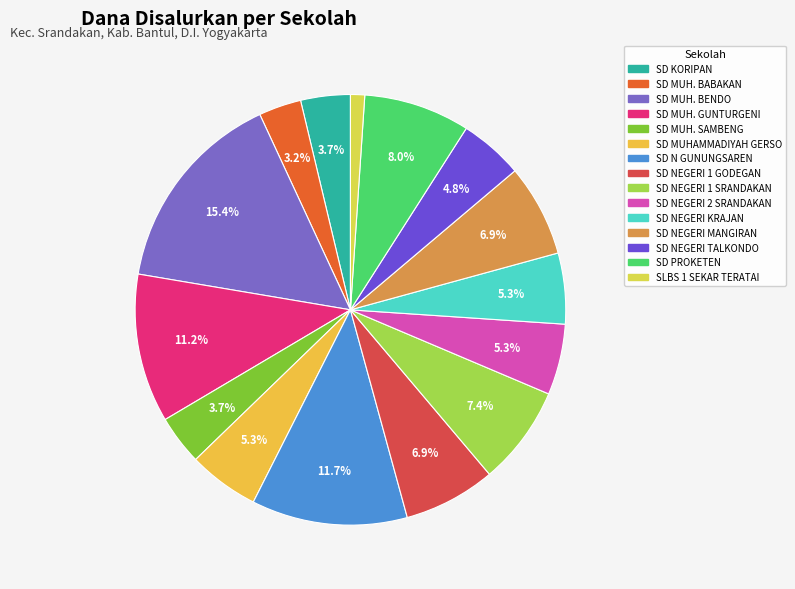

To the nearest percent, what is the combined percentage of SD NEGERI TALKONDO and SLBS 1 SEKAR TERATAI?

6%